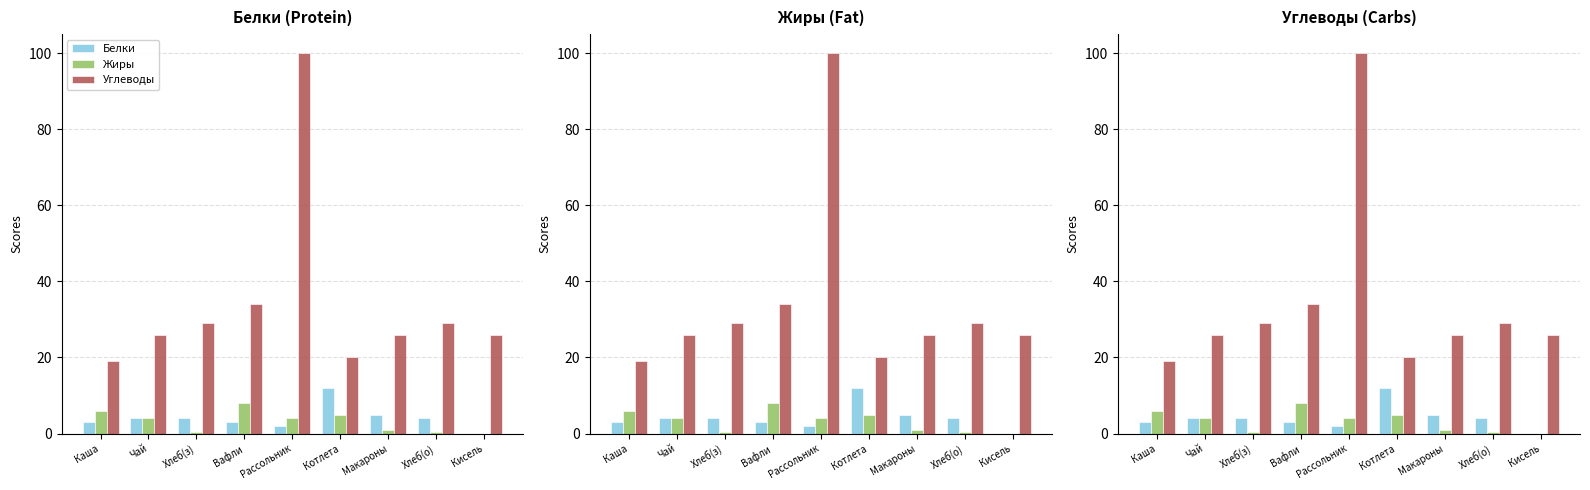

At which category does the chart reach its peak across all series?

Рассольник